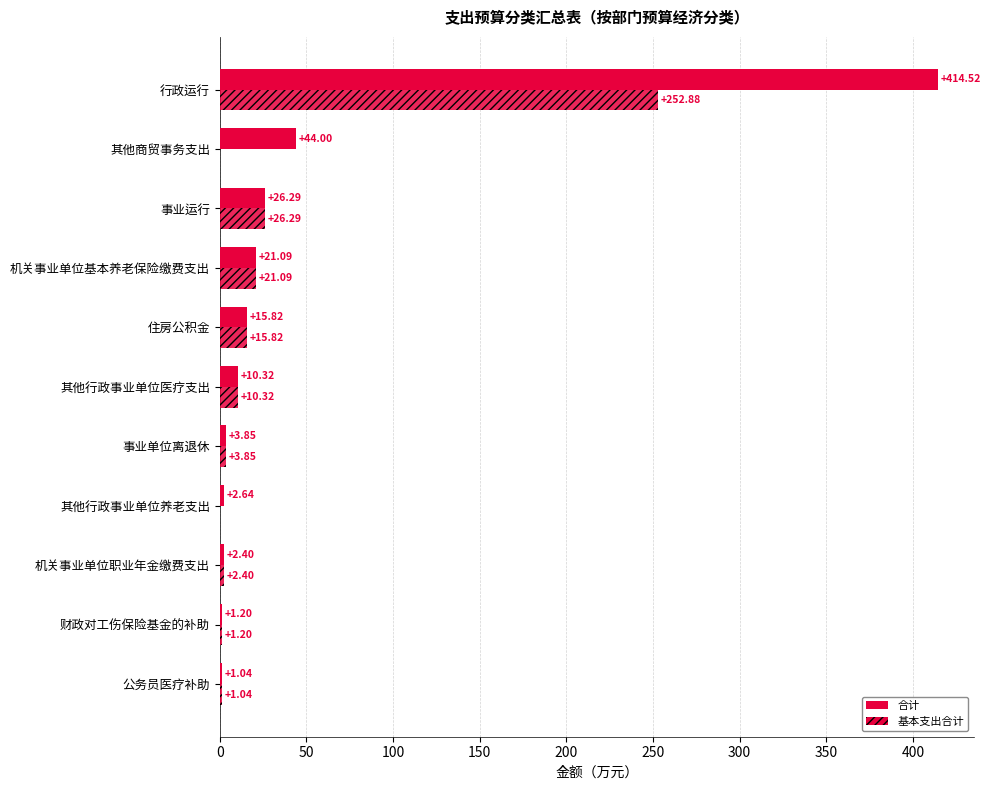

How many distinct data groups are displayed?

2